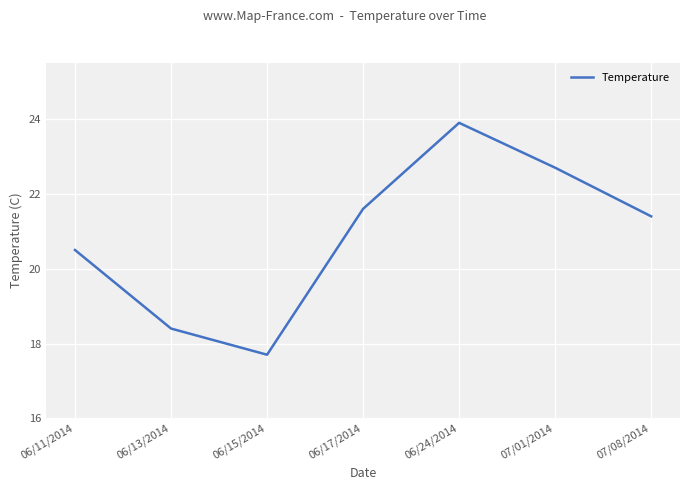

How many interior local valleys (lower than both neighbors) does the data have?

1